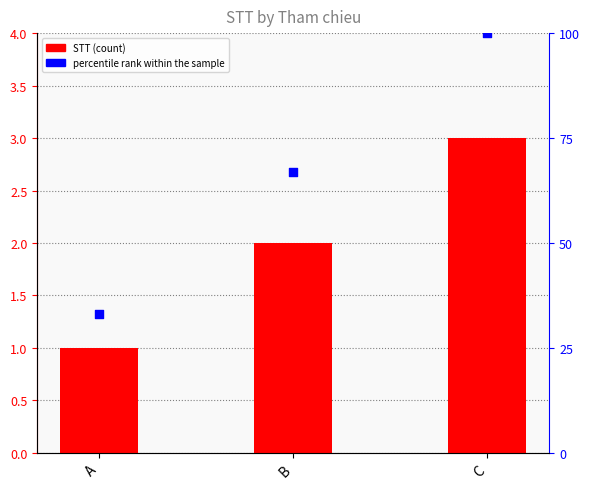

Is the value of percentile rank within the sample at A greater than the value of STT at A?

Yes